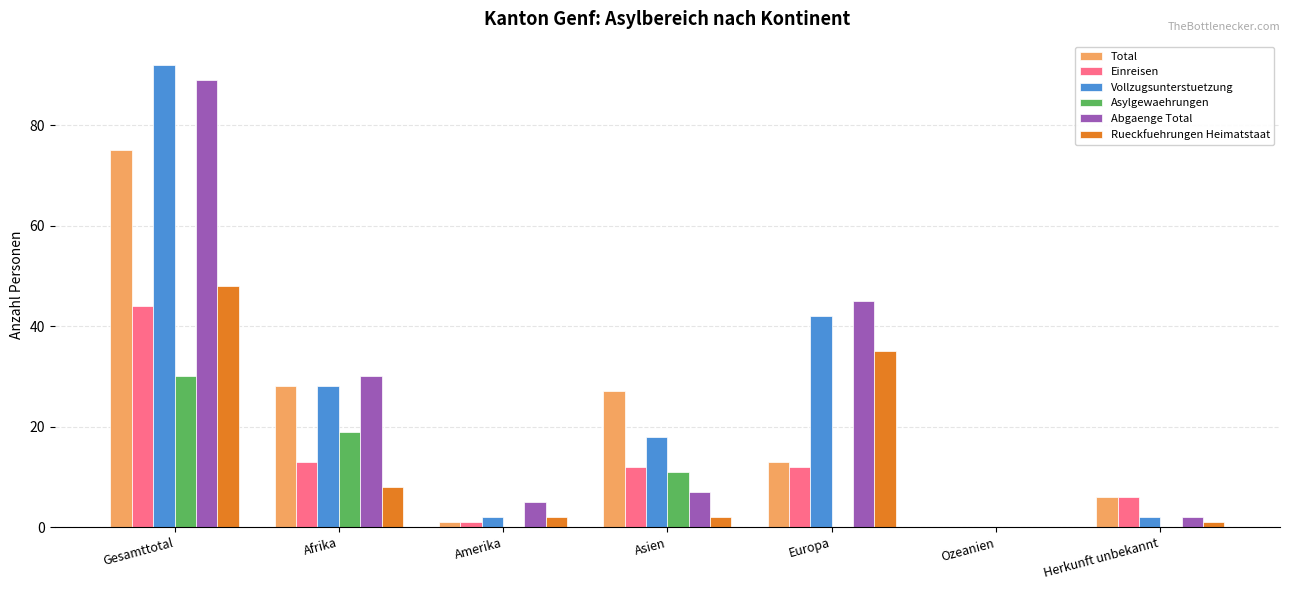

What is the sum of all Einreisen values?

88